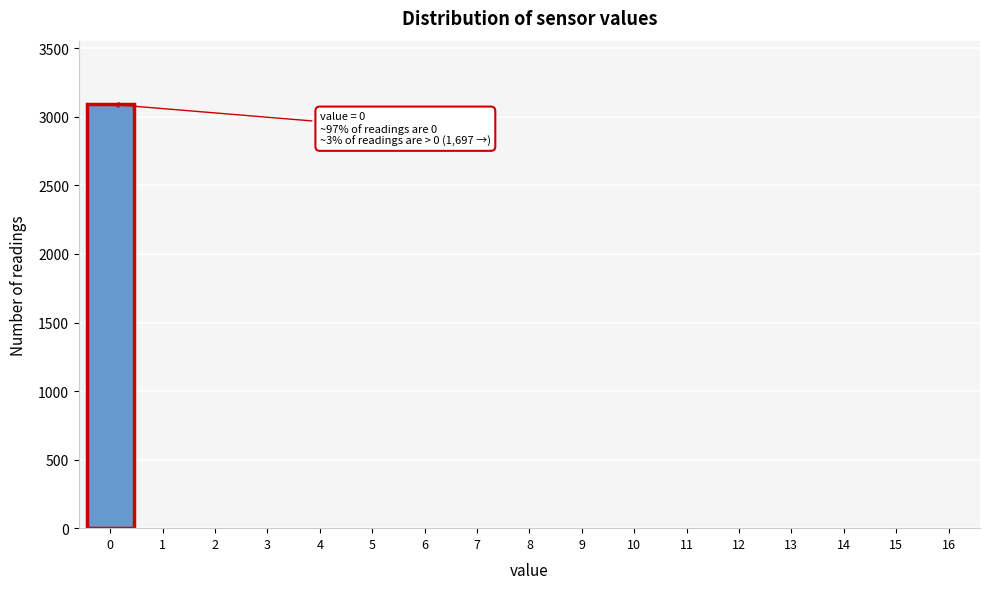

Reading left to right, what are all the values shown in this chart?

0=3092	1=0	2=0	3=0	4=0	5=0	6=0	7=0	8=0	9=0	10=0	11=0	12=0	13=0	14=0	15=0	16=0